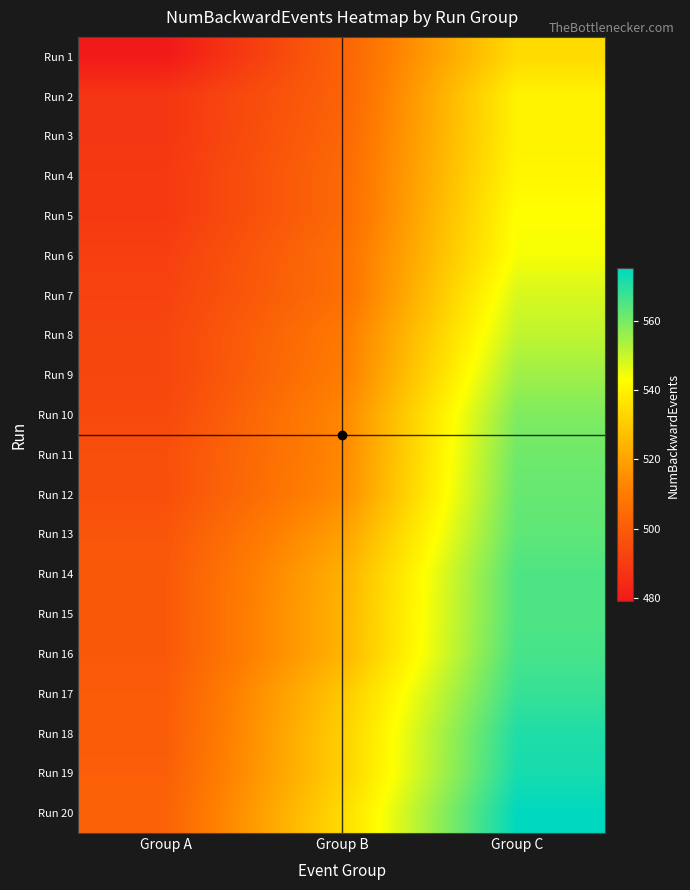

At which category is the sum across all series the highest?

Group C